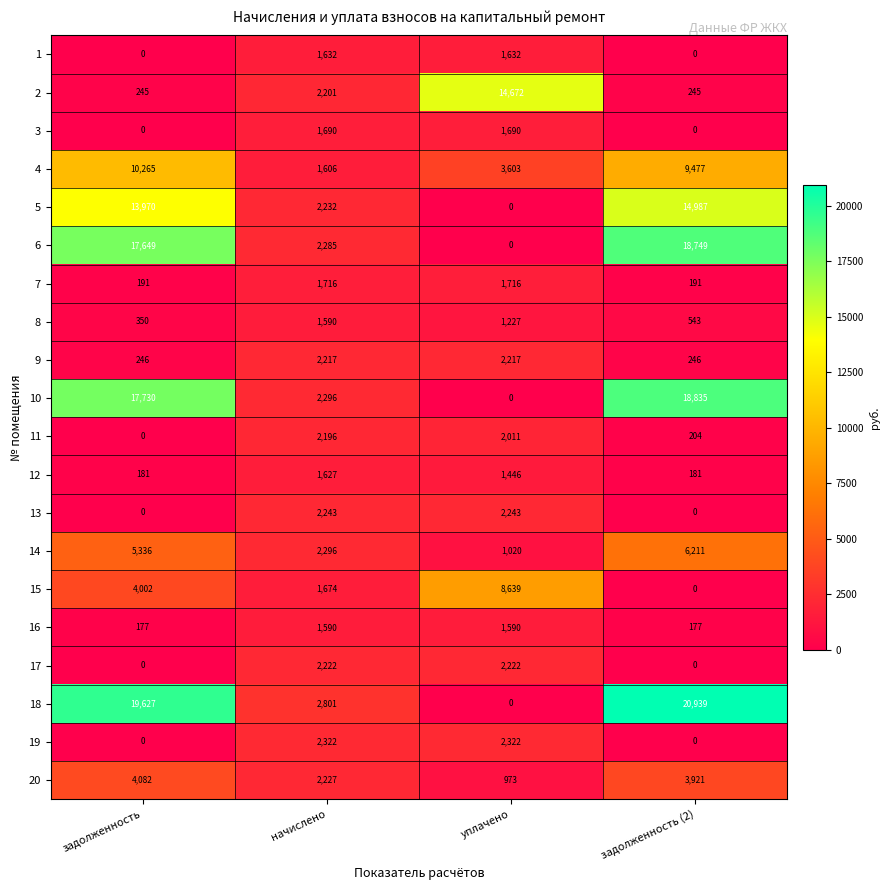

Is it true that 14 equals 6211 at задолженность (2)?

True